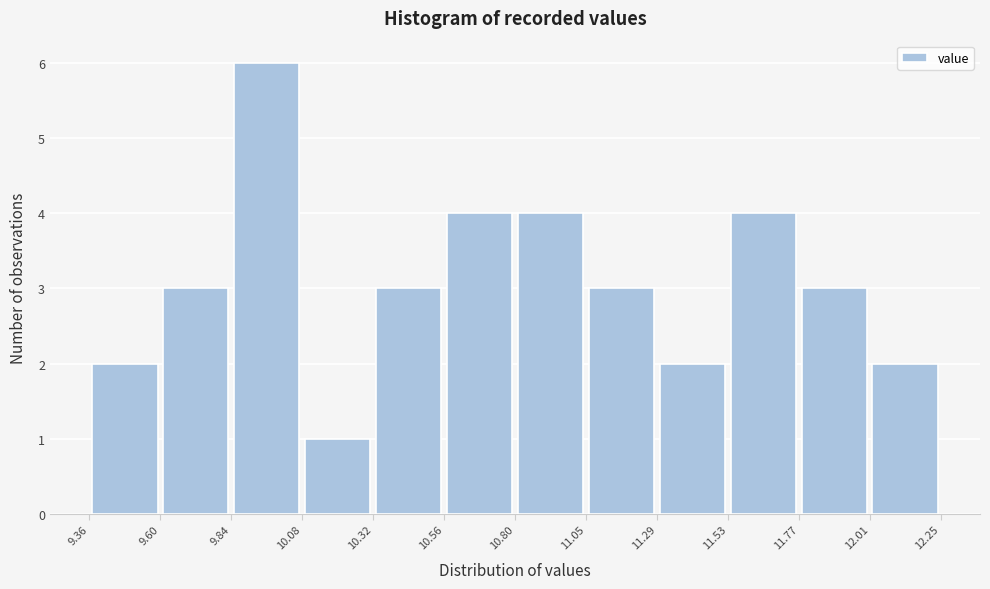

Over which range of the x-axis is the bar tallest?

9.84 to 10.08